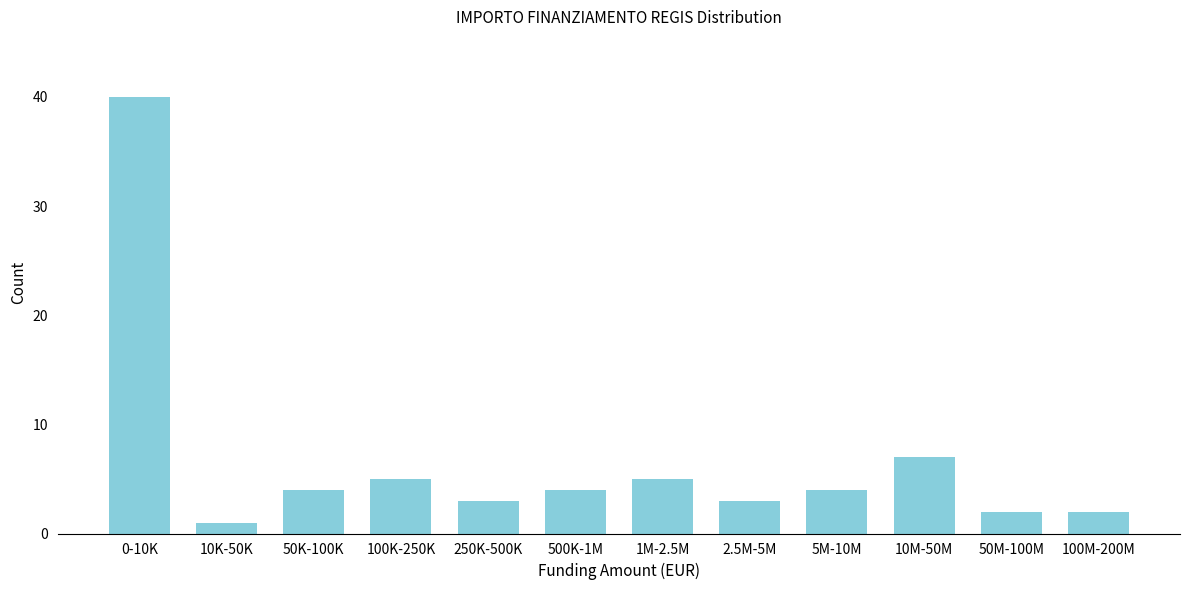

Reading left to right, list all the values displayed in this chart.

40	1	4	5	3	4	5	3	4	7	2	2